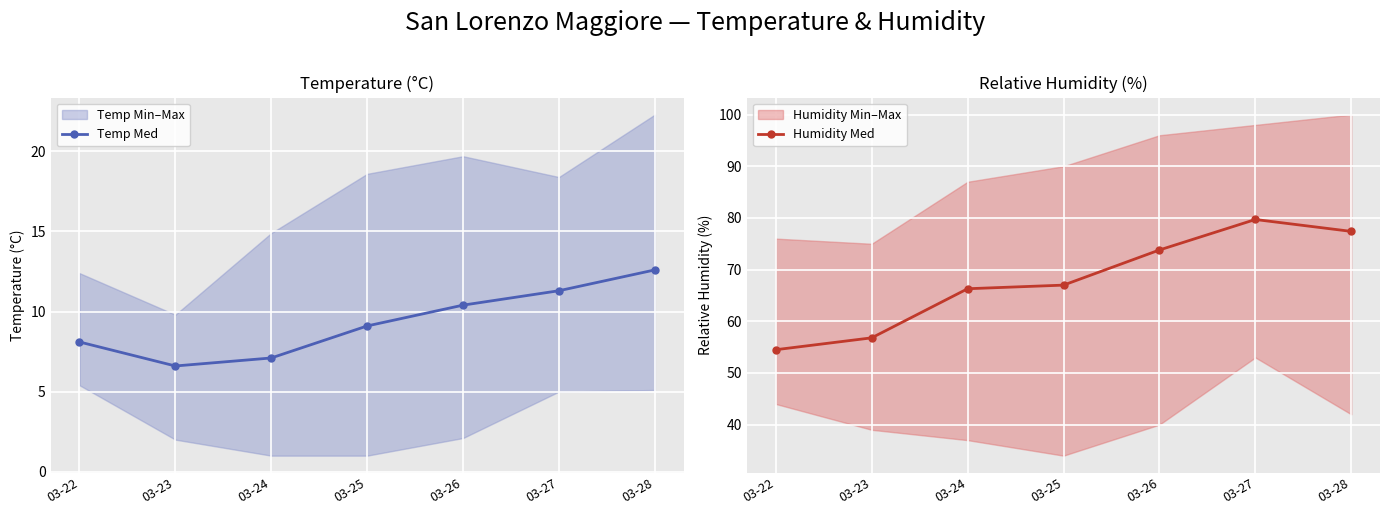

What is the highest value of the Humidity Med series?

79.7